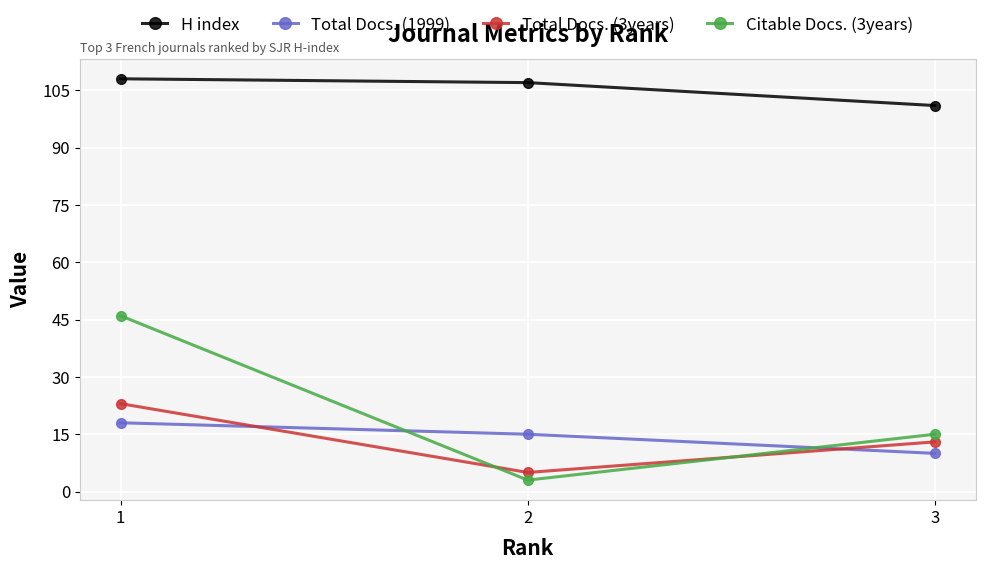

What is the approximate value of Citable Docs. (3years) at 2, to the nearest 5?

5